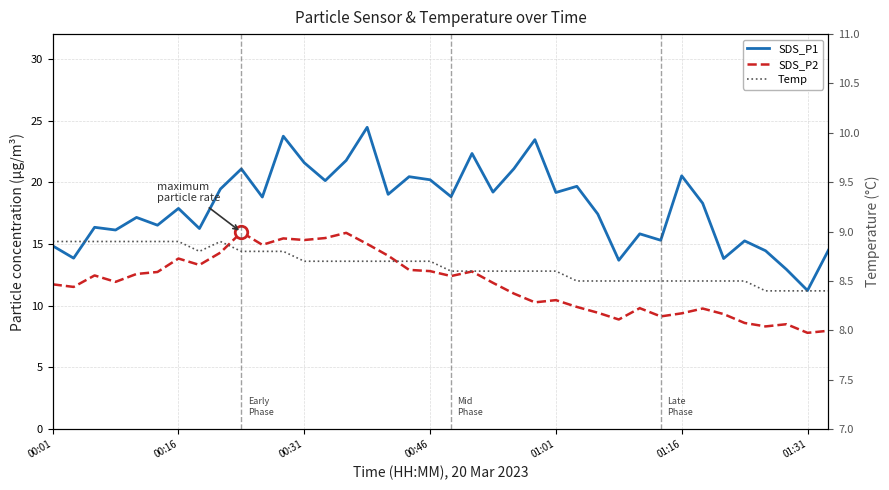

What is the smallest value displayed?

7.8